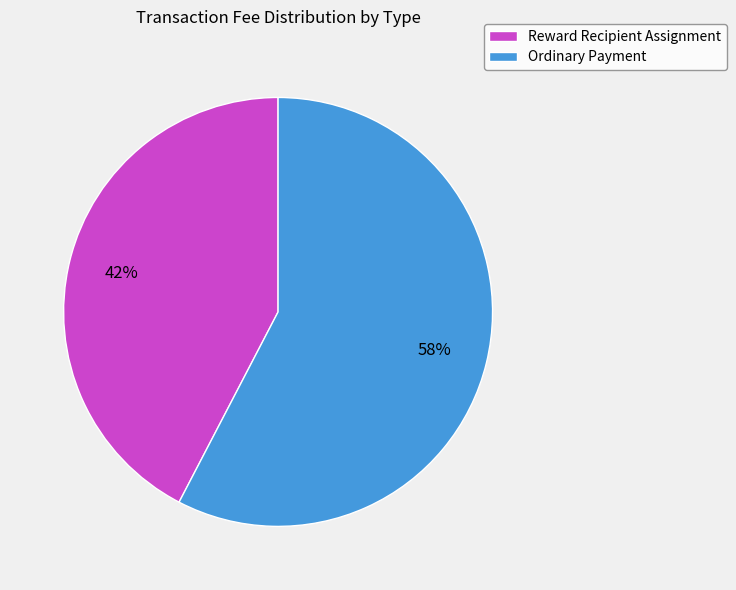

How many segments does this pie chart have?

2